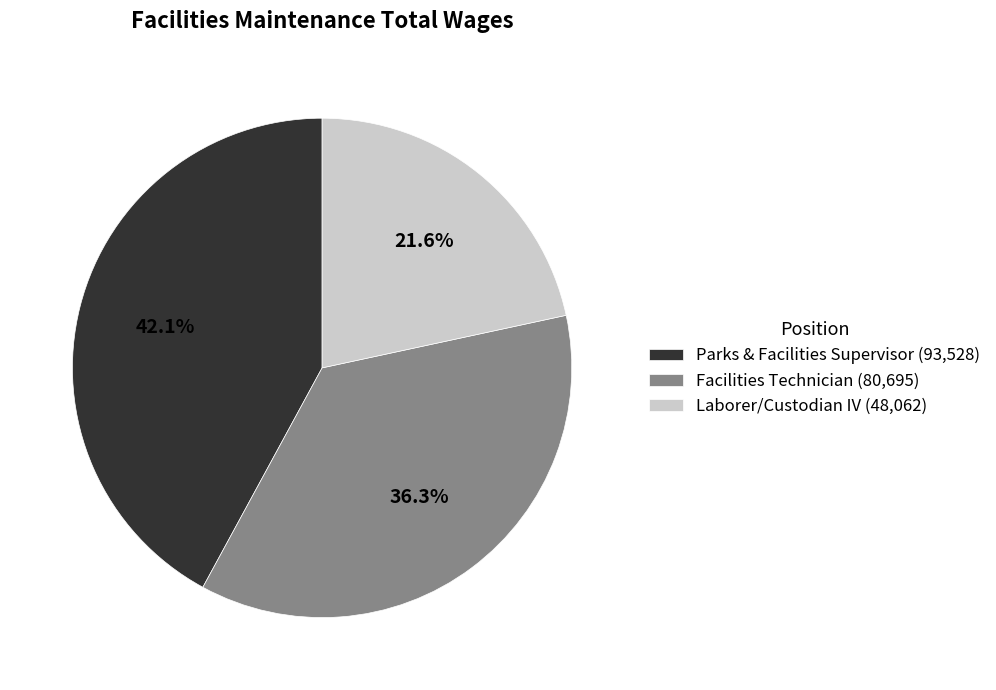

How many segments does this pie chart have?

3